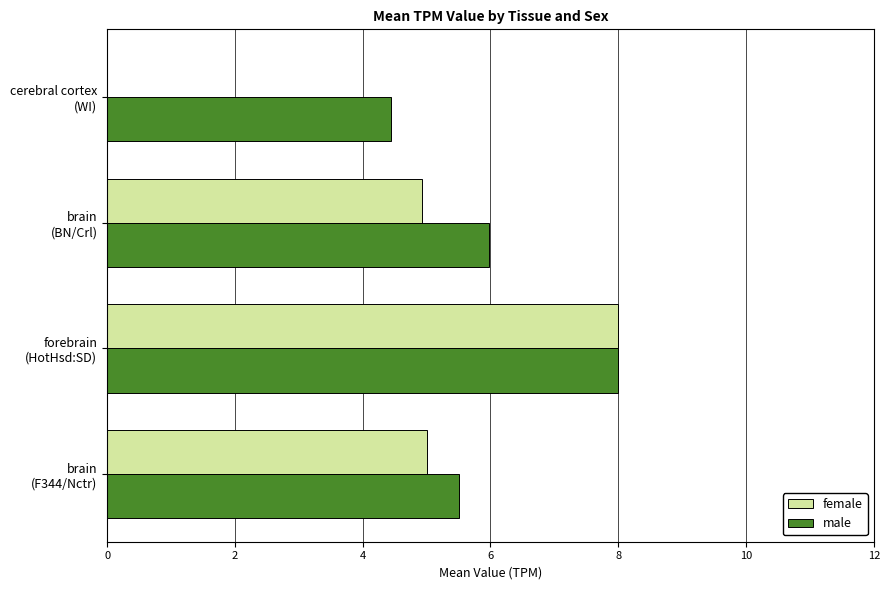

Which series has the largest total across all categories?

male